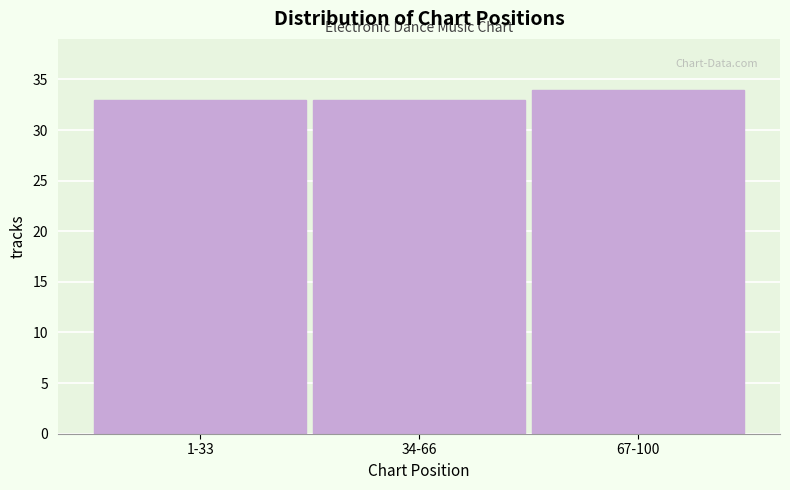

Reading right to left, what are all the values shown in this chart?

34	33	33